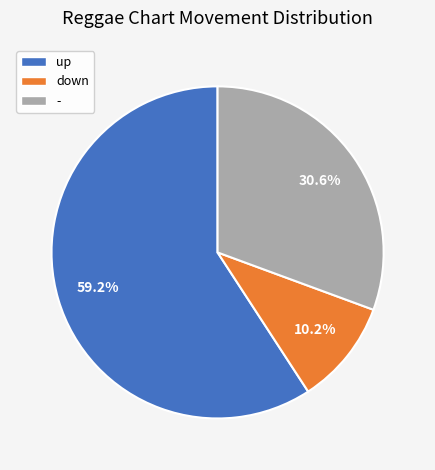

To the nearest percent, what is the average slice percentage?

33%